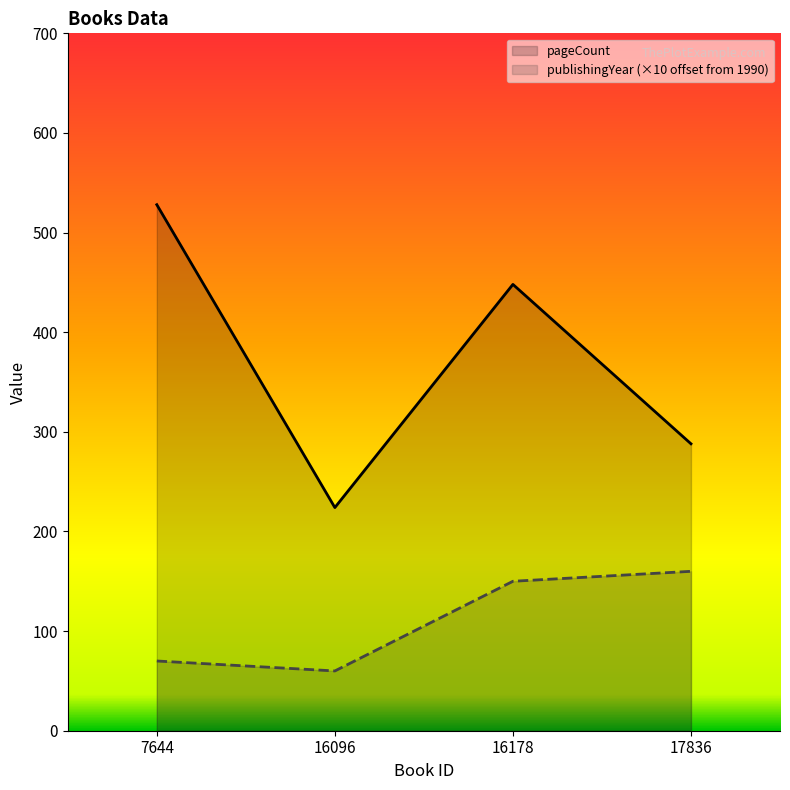

What is the minimum value for pageCount?

224